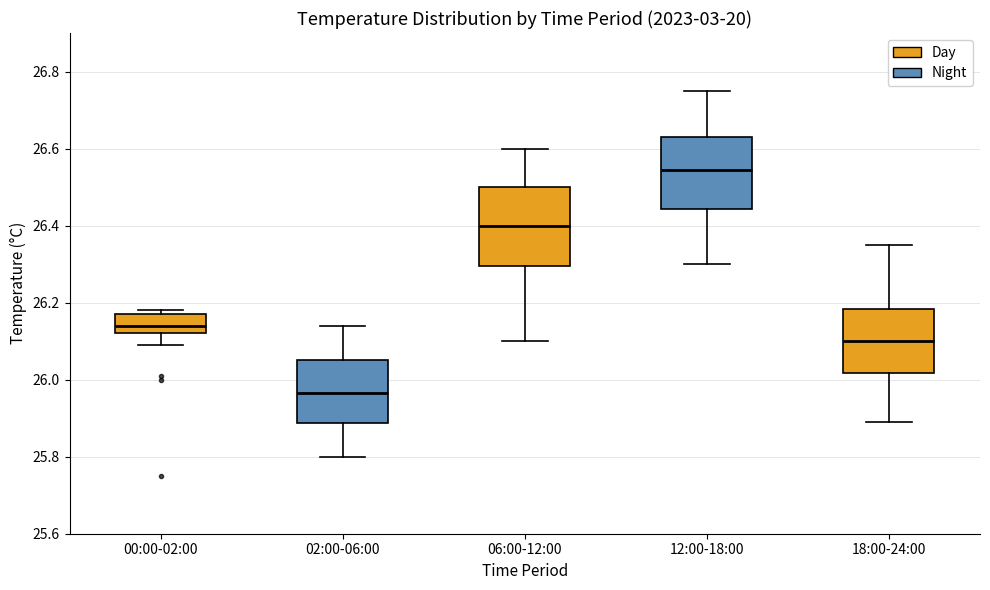

Reading left to right, read every box against the y-axis: the position of its median line, the range the box covers, and the ends of its whiskers. The values are not printed on the chart, so give them approximately, as read against the axis.

00:00-02:00: median 26.14, box 26.12 to 26.18, whiskers 26.10 to 26.18 (just above the box's upper edge)
02:00-06:00: median 25.96, box 25.88 to 26.06, whiskers 25.80 to 26.14
06:00-12:00: median 26.40, box 26.30 to 26.50, whiskers 26.10 to 26.60
12:00-18:00: median 26.54, box 26.44 to 26.64, whiskers 26.30 to 26.76
18:00-24:00: median 26.10, box 26.02 to 26.18, whiskers 25.90 to 26.36